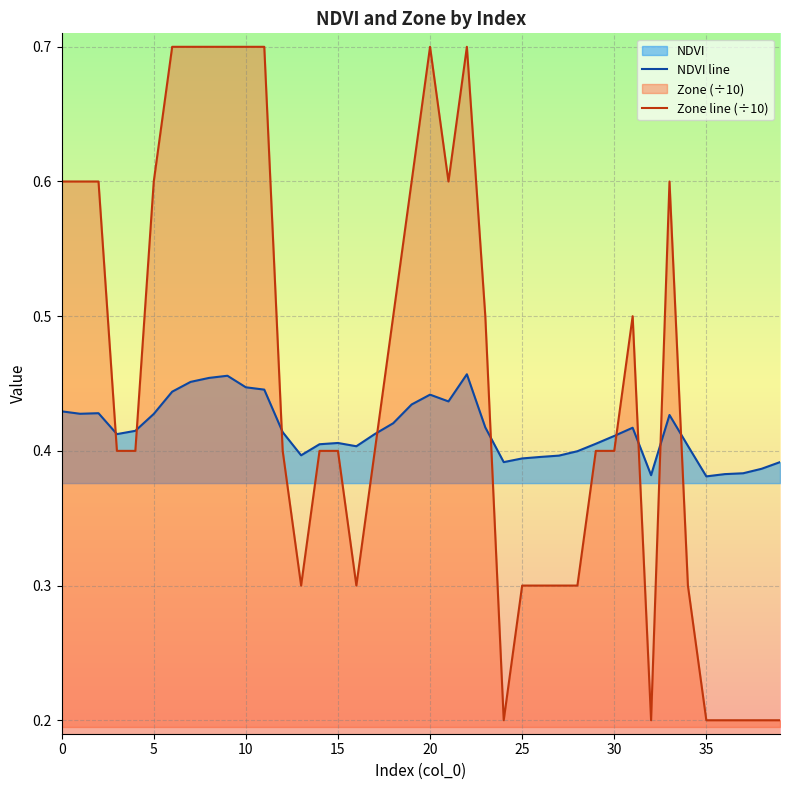

Between 5 and 20, which series saw the biggest shift?

Zone line (÷10)